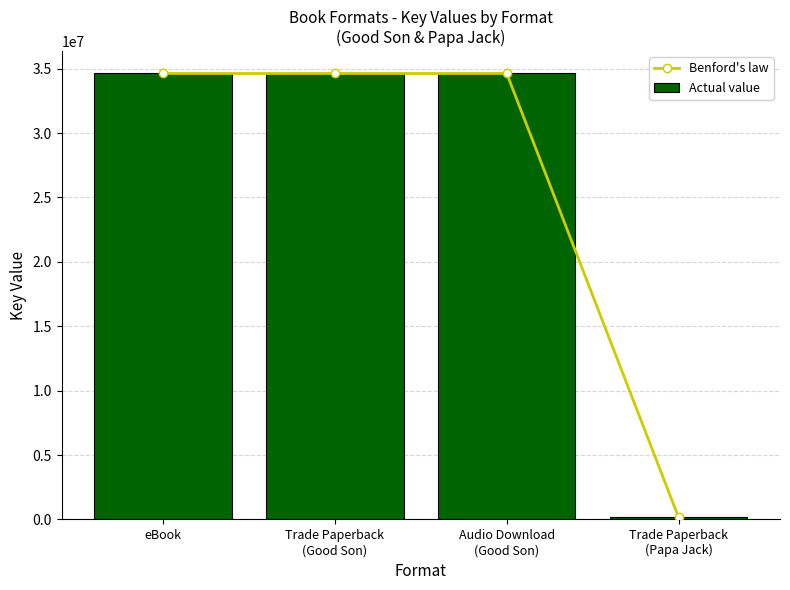

Reading left to right, list all the values displayed in this chart.

Benford's law: eBook=34627243	Trade Paperback
(Good Son)=34627243	Audio Download
(Good Son)=34627243	Trade Paperback
(Papa Jack)=153925
Actual value: eBook=34627243	Trade Paperback
(Good Son)=34627243	Audio Download
(Good Son)=34627243	Trade Paperback
(Papa Jack)=153925